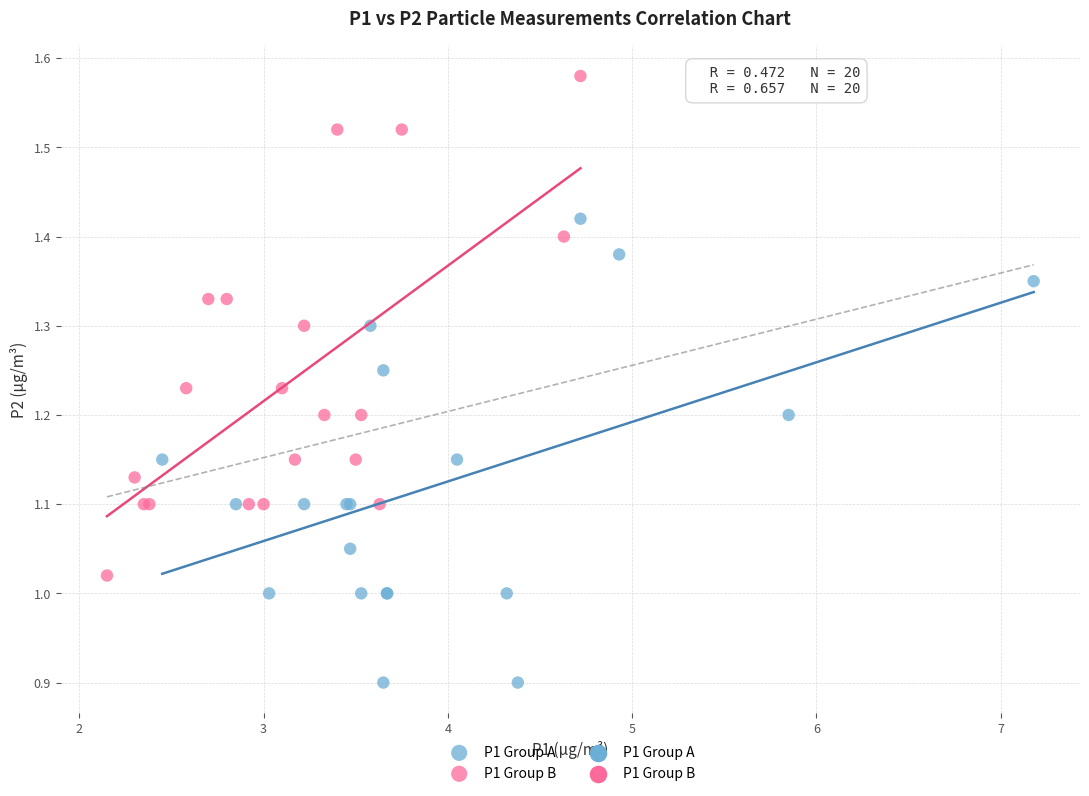

Which series reaches the minimum Y coordinate?

P1 Group A